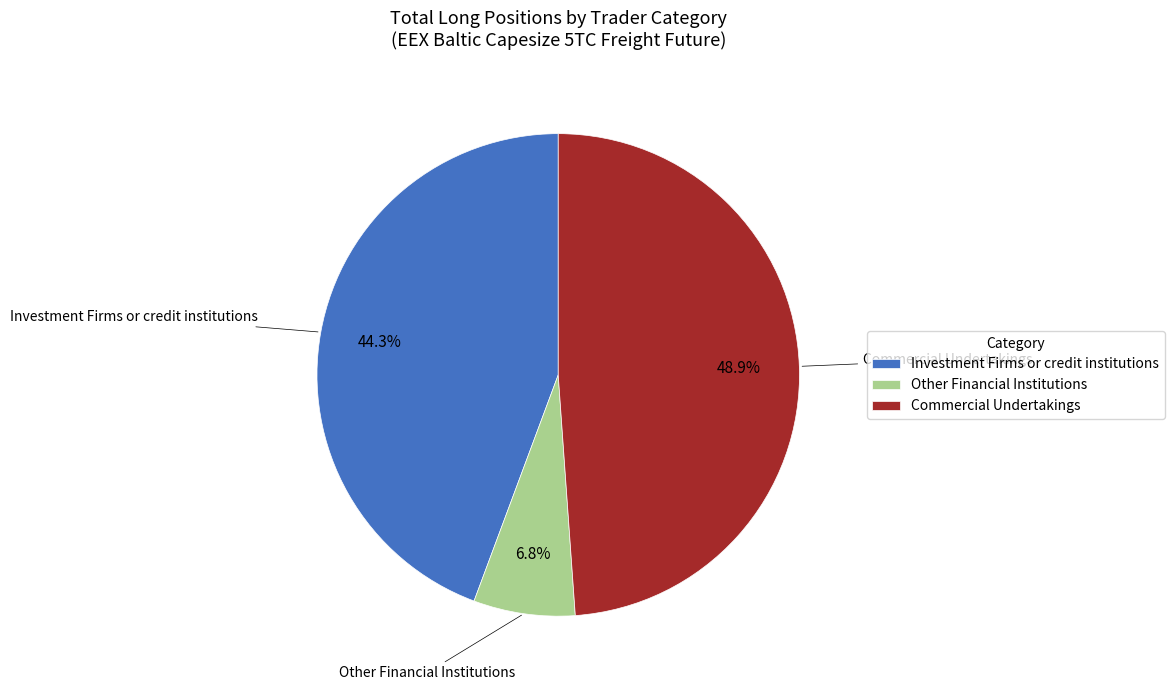

What is the smallest slice in the pie chart?

Other Financial Institutions